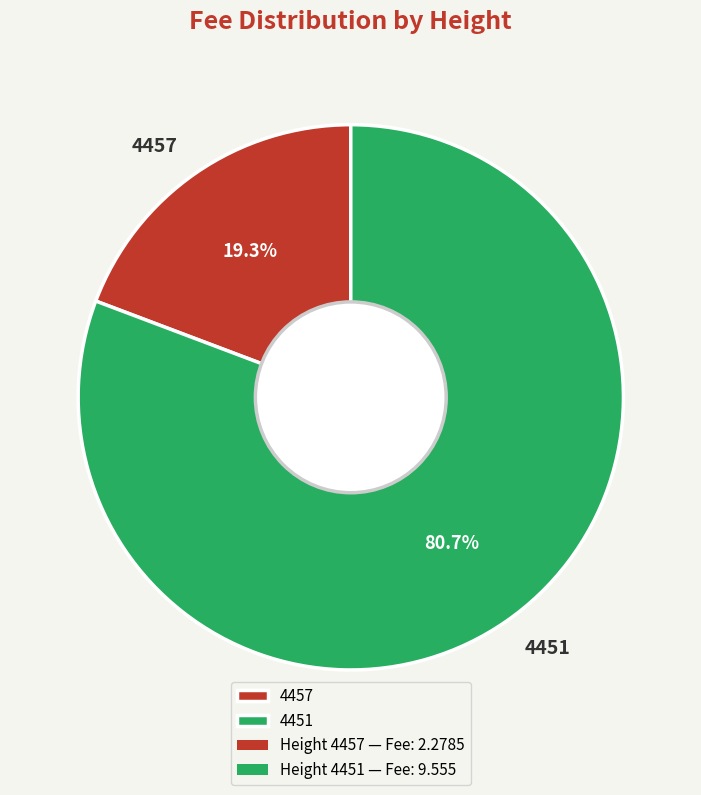

To the nearest percent, what is the combined percentage of 4451 and 4457?

100%